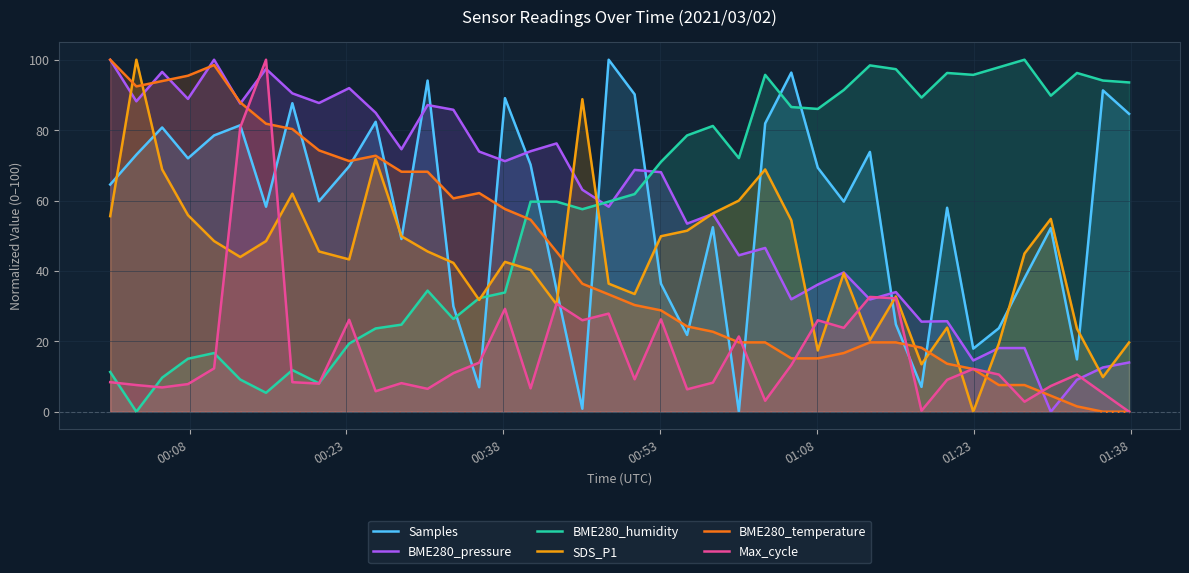

What is the maximum value for BME280_pressure?

100.0